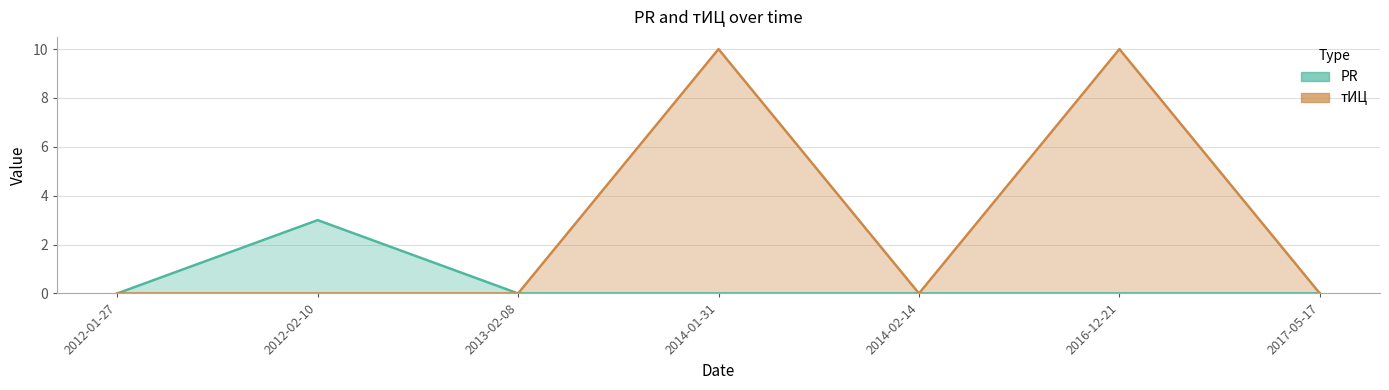

At which category is the sum across all series the highest?

2014-01-31